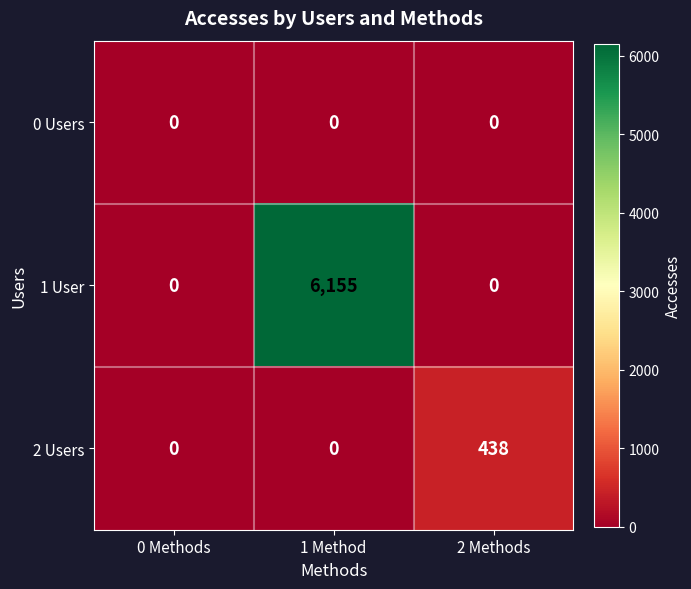

Which series changed the most between 1 Method and 2 Methods?

1 User